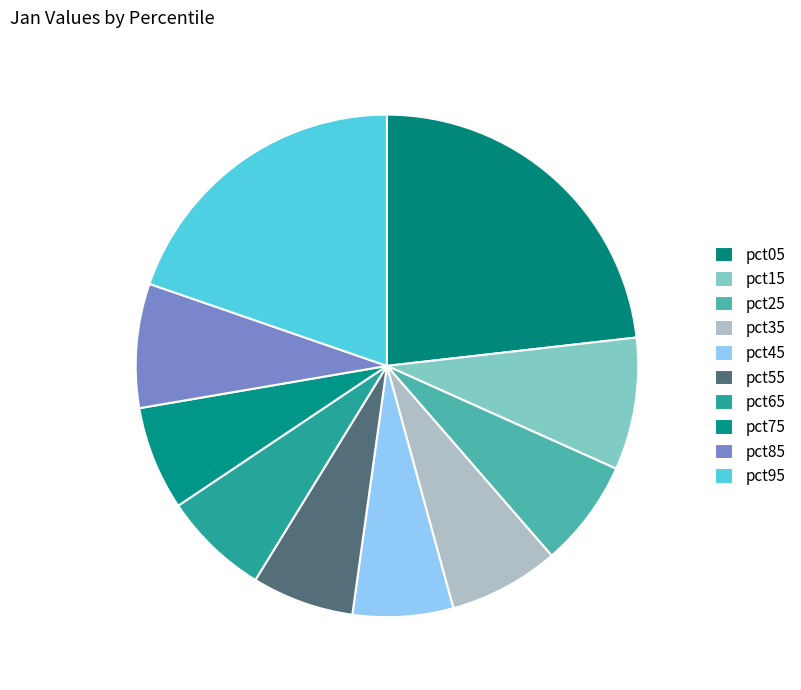

Which has a higher value, pct45 or pct15?

pct15